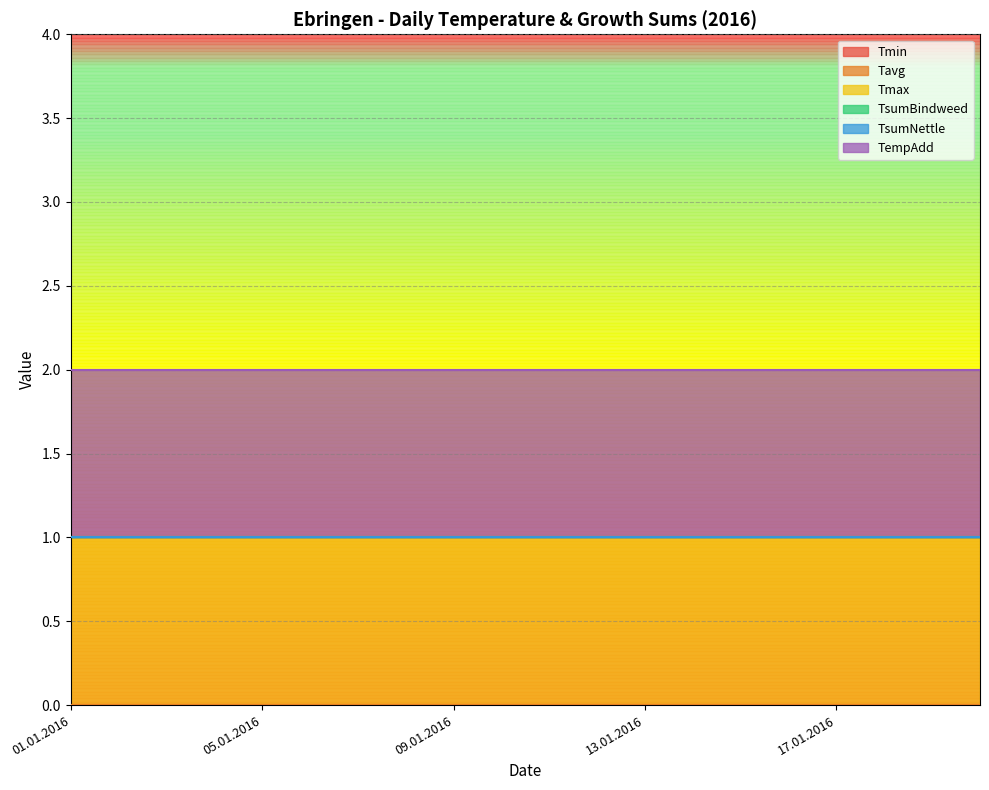

At which category is the sum across all series the highest?

01.01.2016